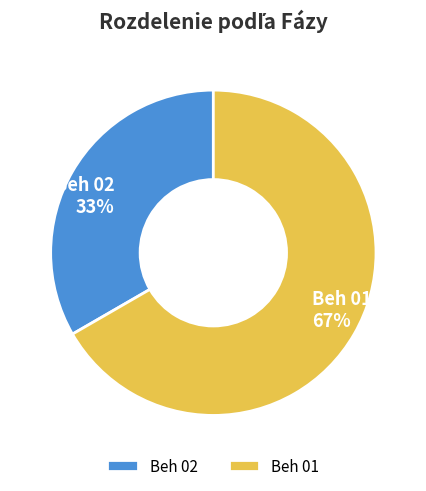

Is it true that Beh 01 is 77% of the pie?

False